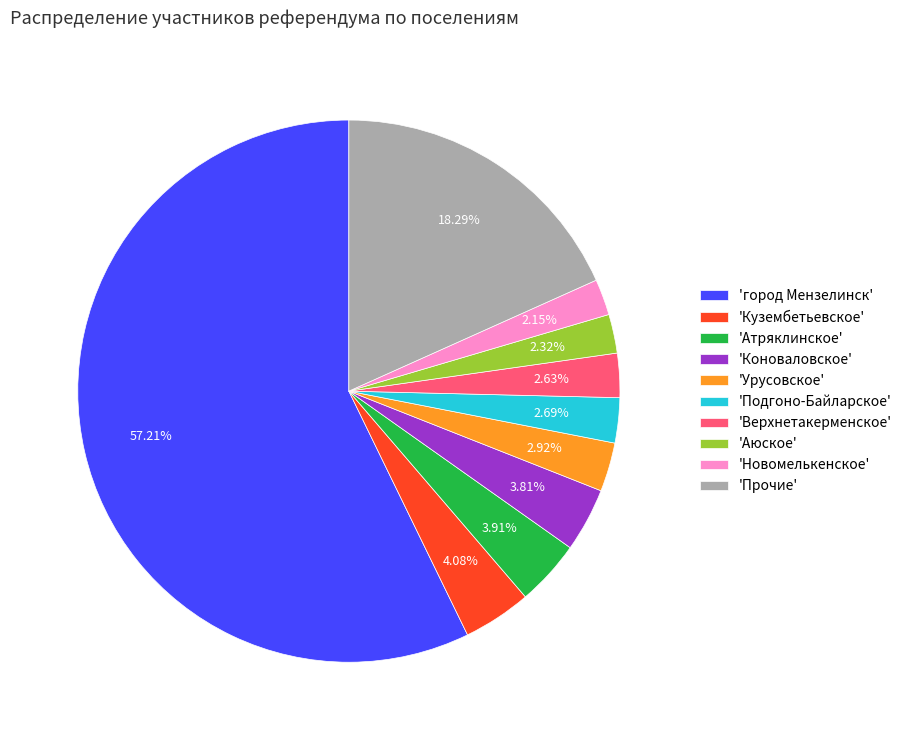

Is the sum of 'Урусовское' and 'Верхнетакерменское' greater than half?

No